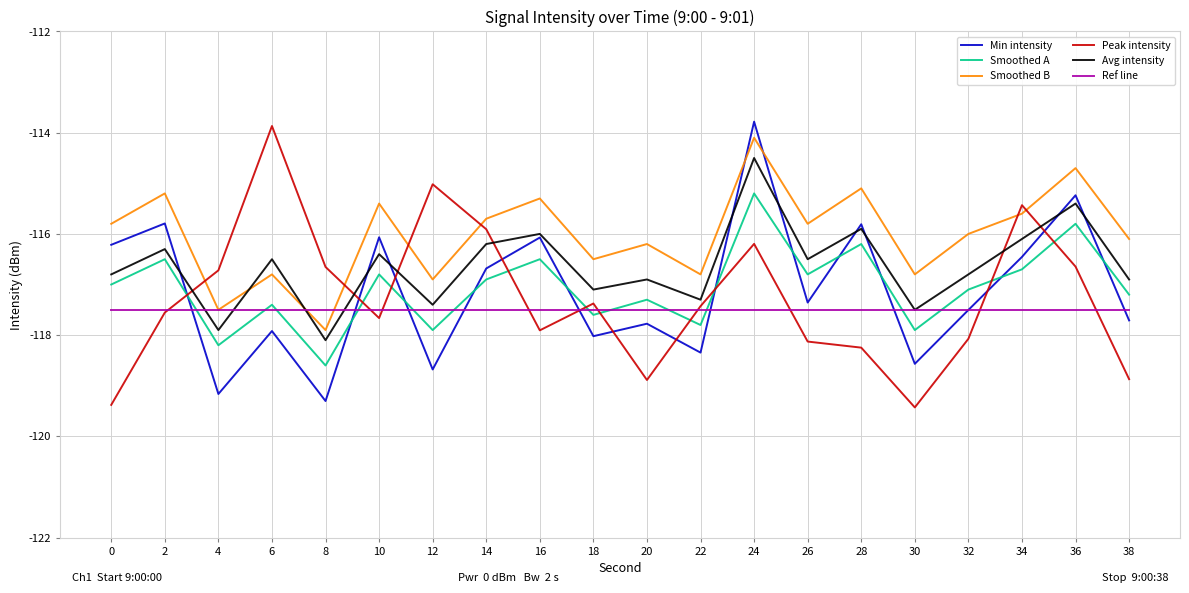

Does the chart have visible grid lines?

Yes